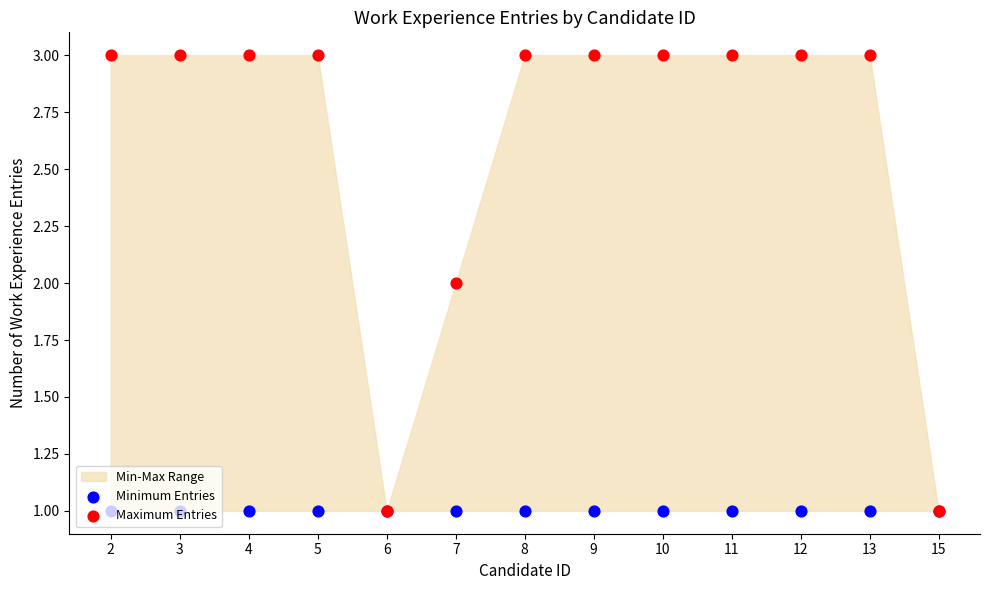

Which series contains the lowest Y value?

Minimum Entries